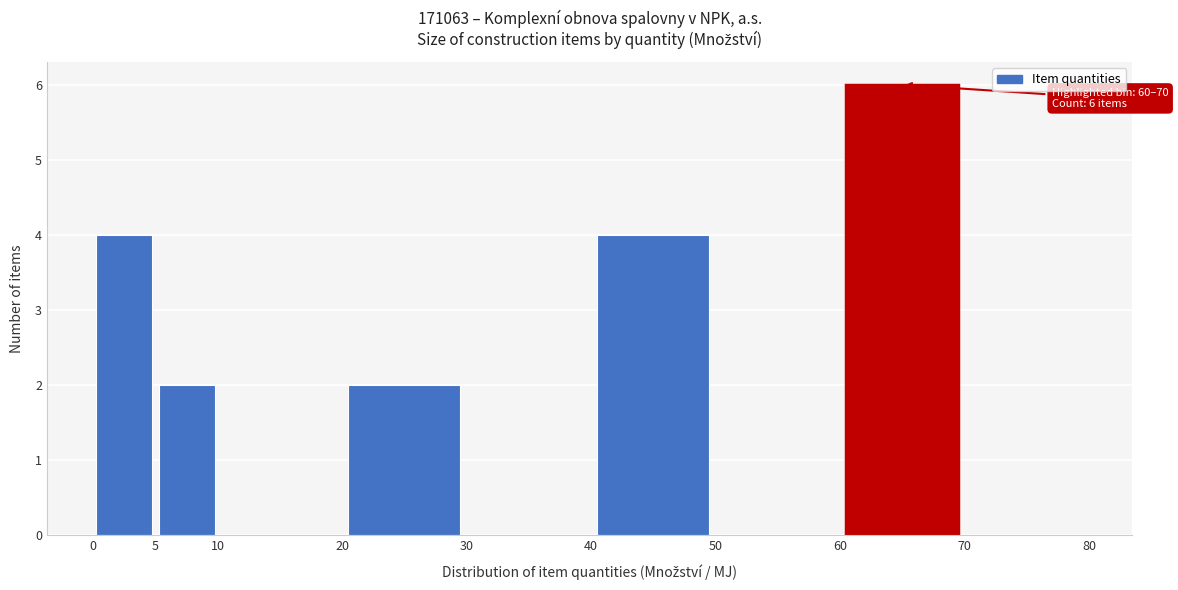

Which range on the x-axis has the tallest bar?

60 to 70